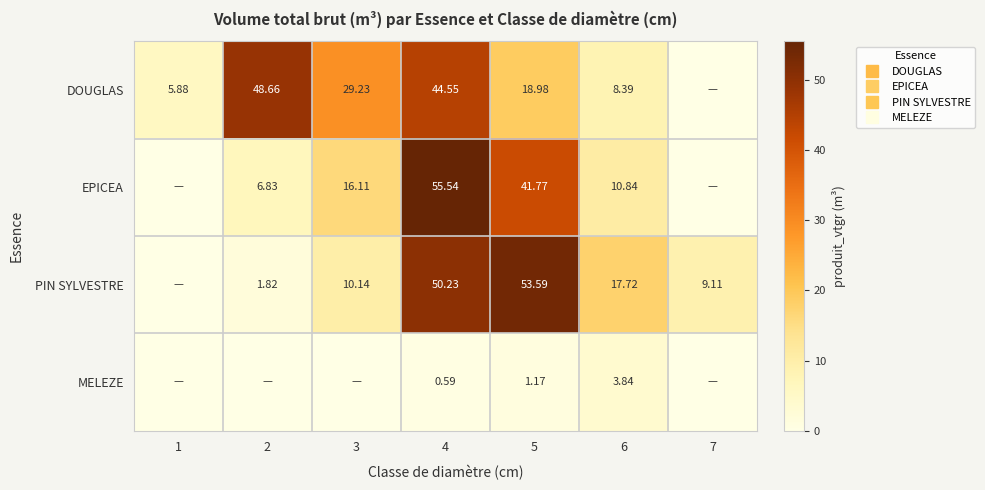

What value does the PIN SYLVESTRE series have at 7?

9.1